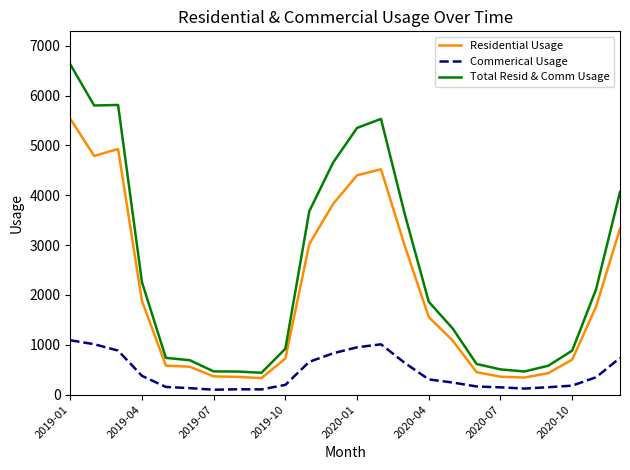

What is the highest value of the Commerical Usage series?

1091